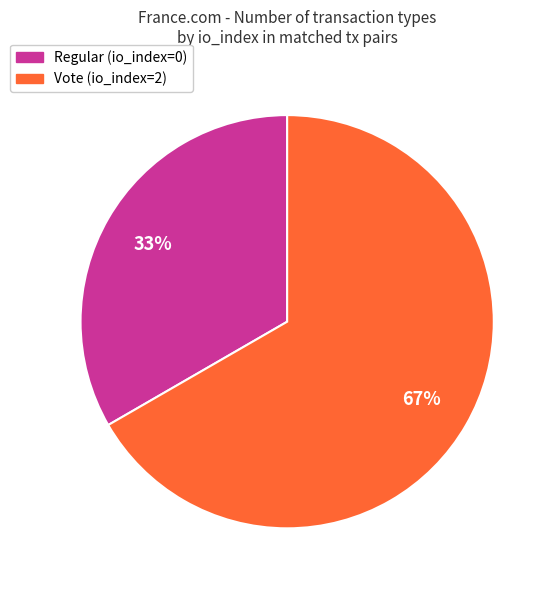

To the nearest percent, what is the average slice percentage?

50%